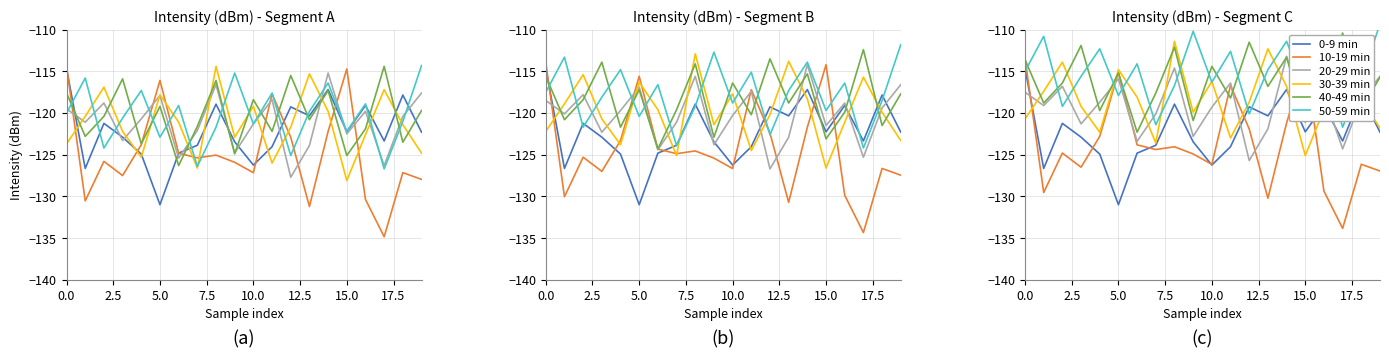

What is the difference between the second highest and second lowest values in the 0-9 min series?

9.5